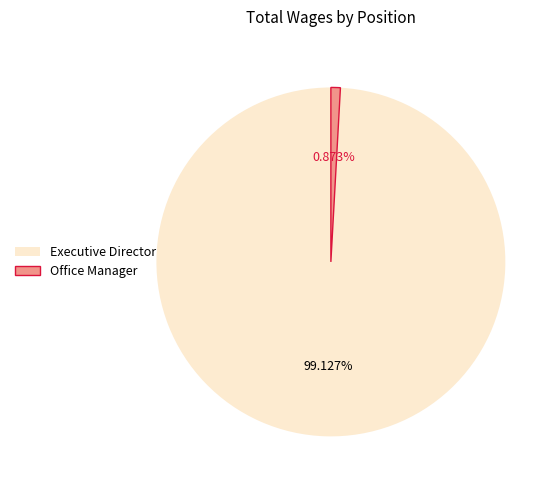

What is the smallest slice in the pie chart?

Office Manager